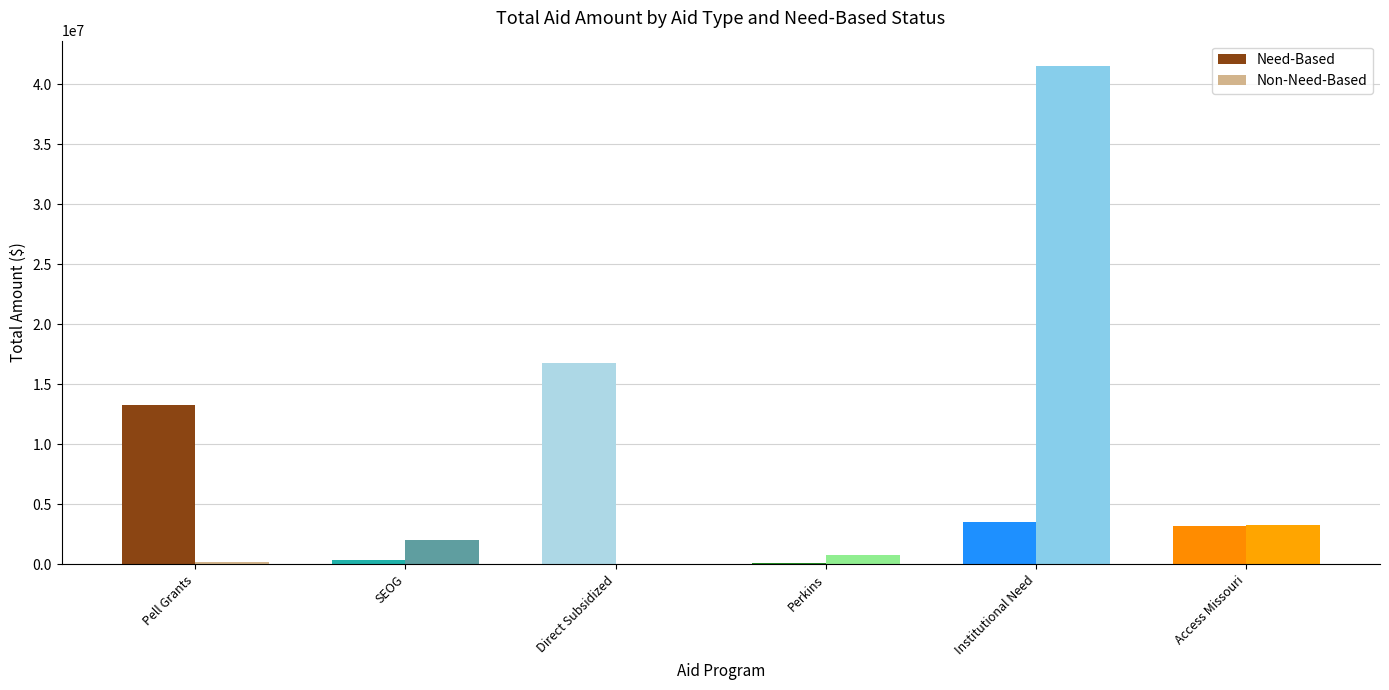

At which category is the sum across all series the highest?

Institutional Need